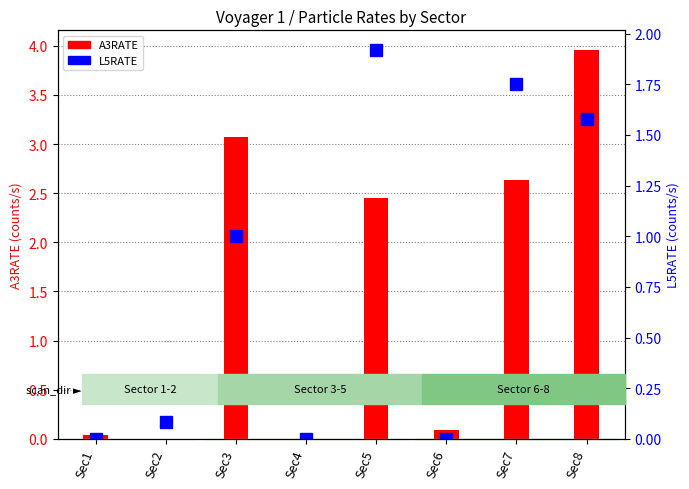

What is the highest value of the A3RATE series?

4.0